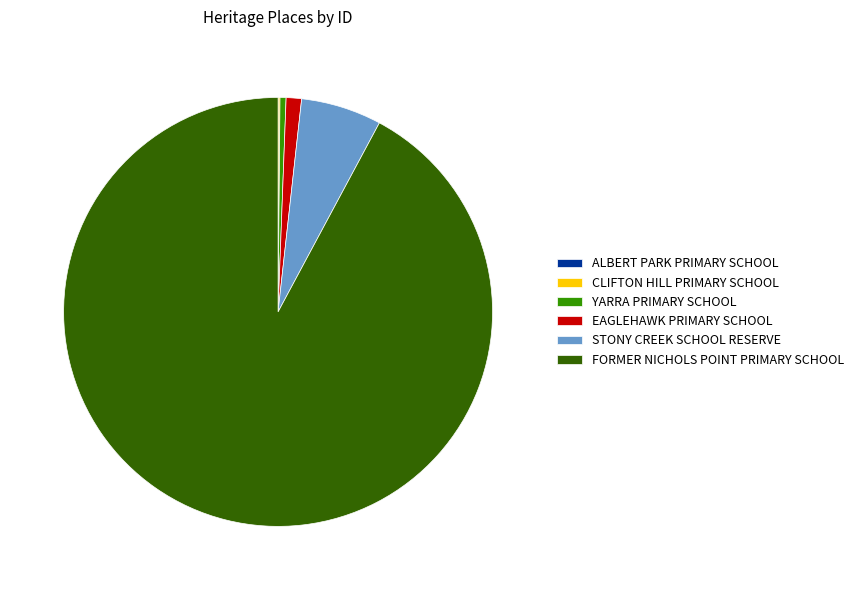

What is the largest slice in the pie chart?

FORMER NICHOLS POINT PRIMARY SCHOOL